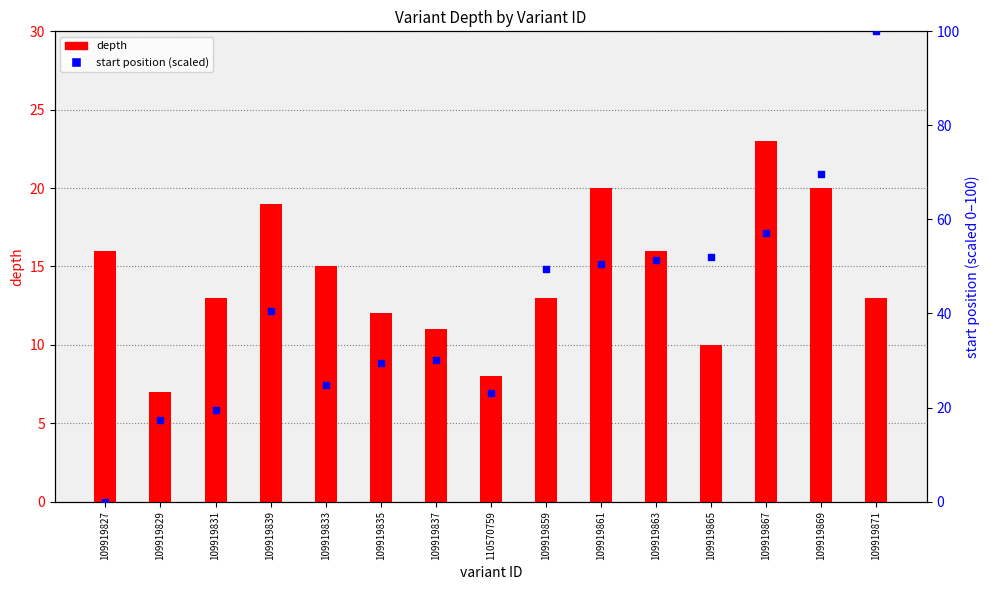

At which category is the sum across all series the highest?

109919871